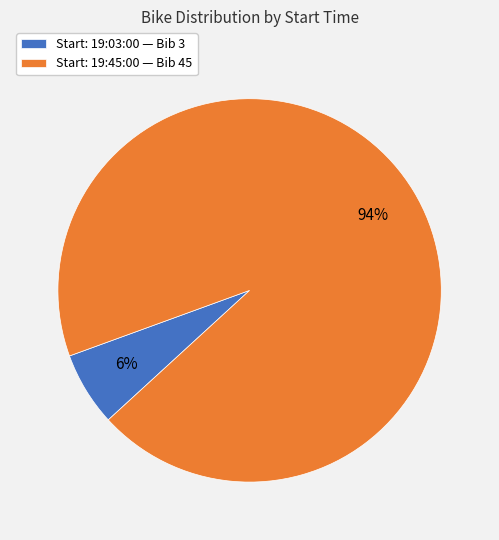

What percentage is the Start: 19:03:00 — Bib 3 slice, to the nearest percent?

6%